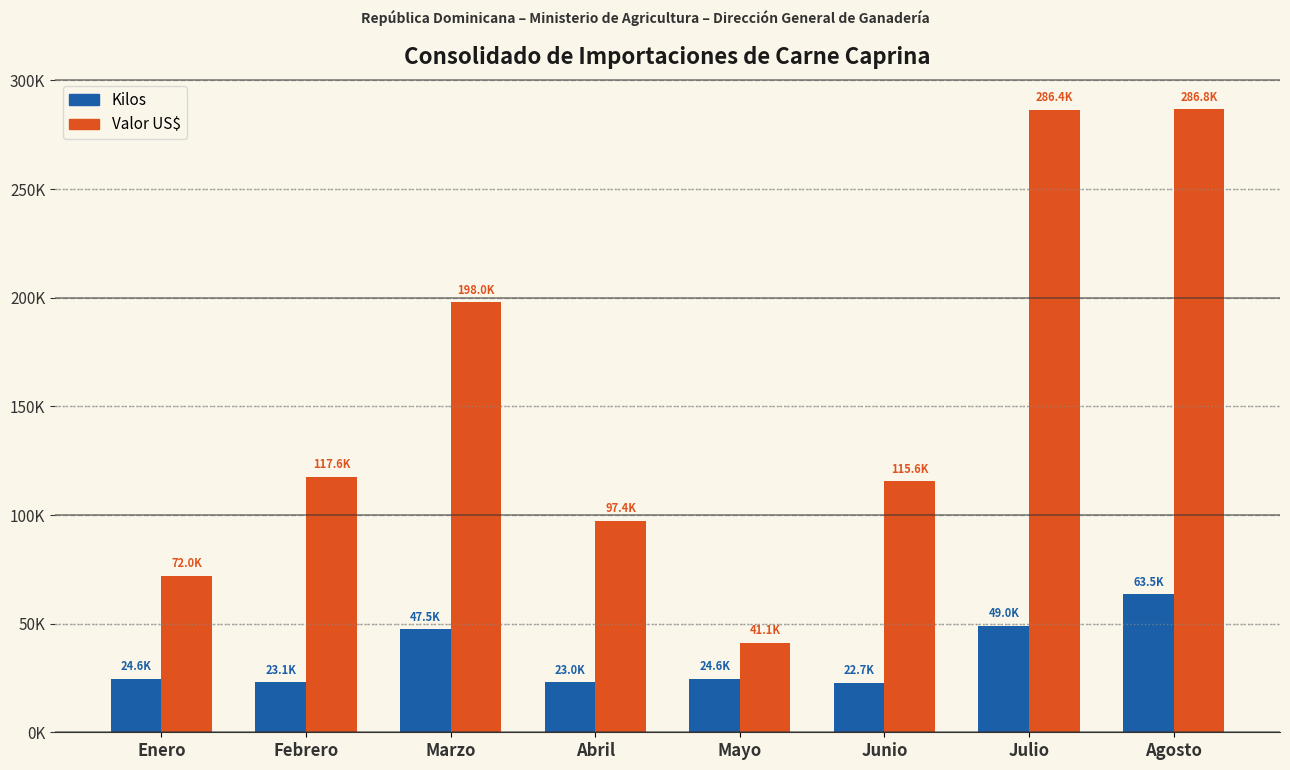

What are all the series names shown in the legend?

Kilos, Valor US$